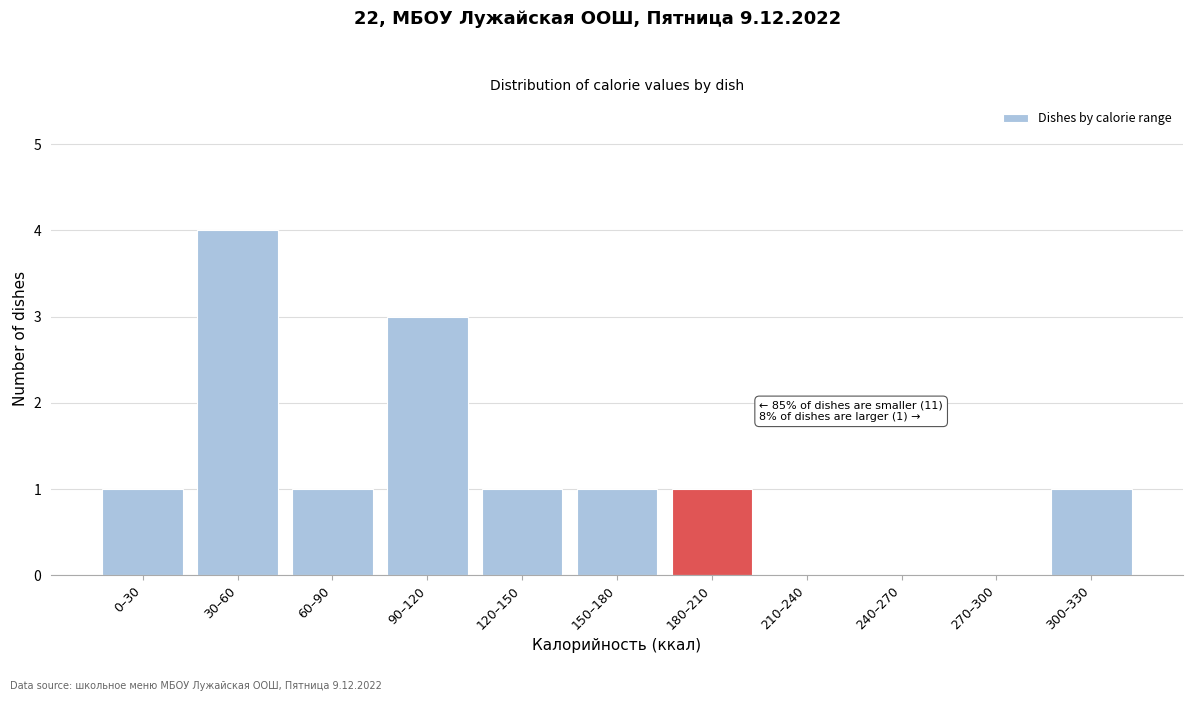

Reading right to left, extract all data points from this chart.

300–330=1	270–300=0	240–270=0	210–240=0	180–210=1	150–180=1	120–150=1	90–120=3	60–90=1	30–60=4	0–30=1